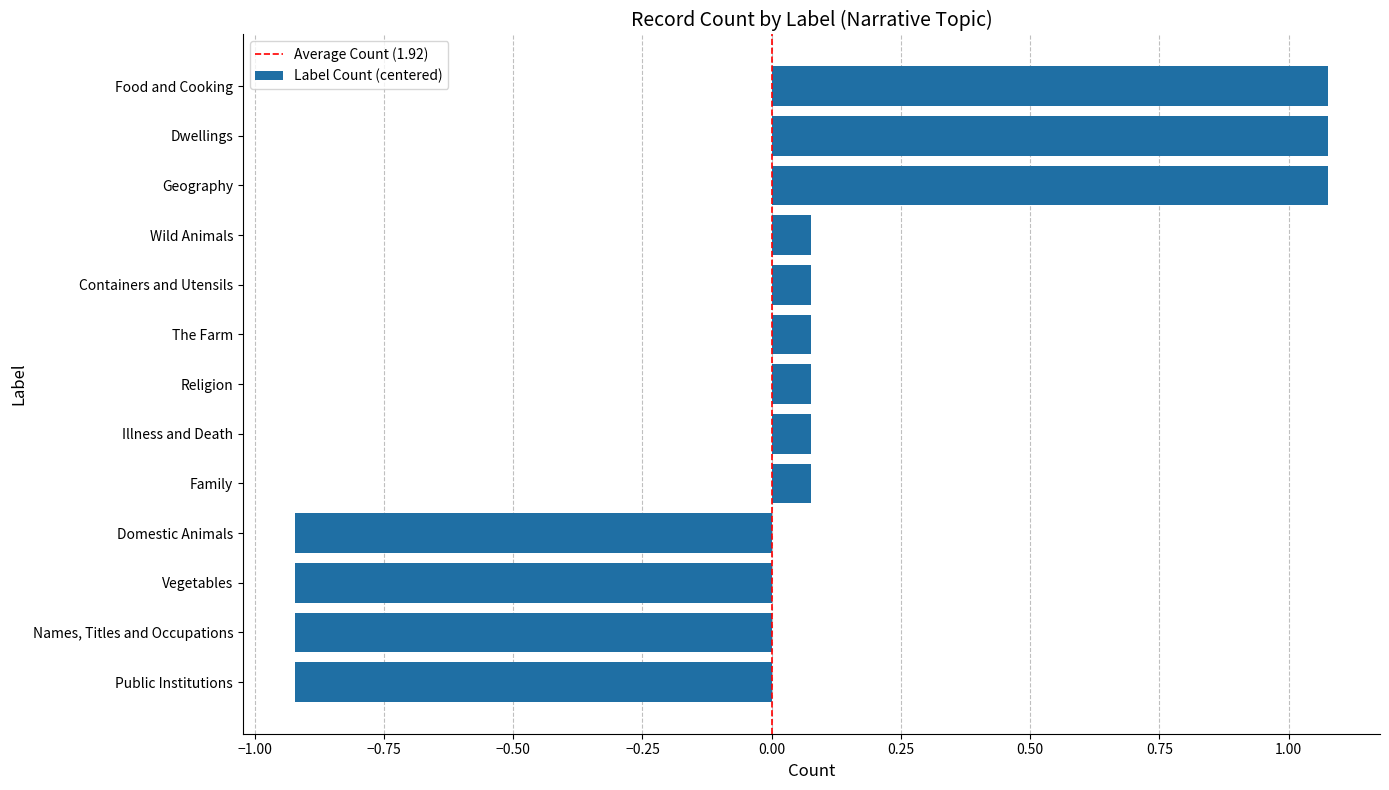

What is the difference between the second highest and minimum values?

2.0